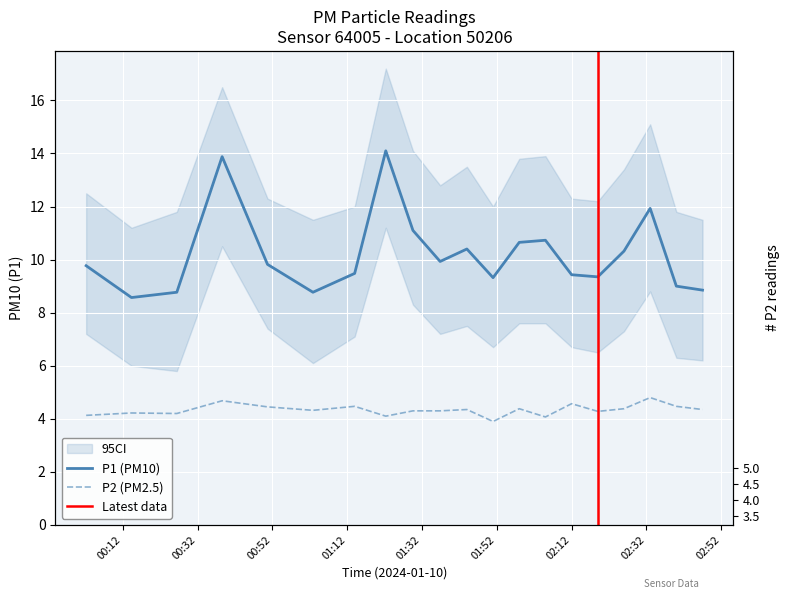

True or false: P2 has more than 2 points higher than both neighbors.

True